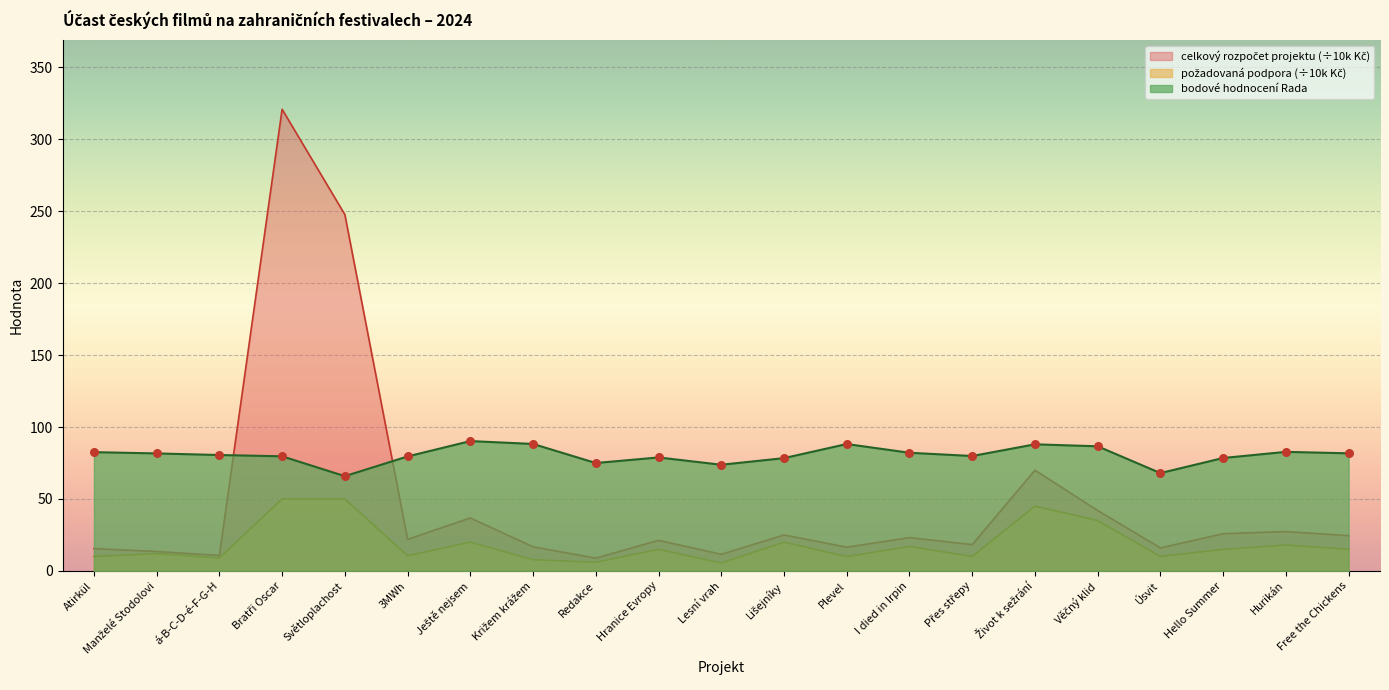

Which series has the widest spread of Y values?

celkový rozpočet projektu